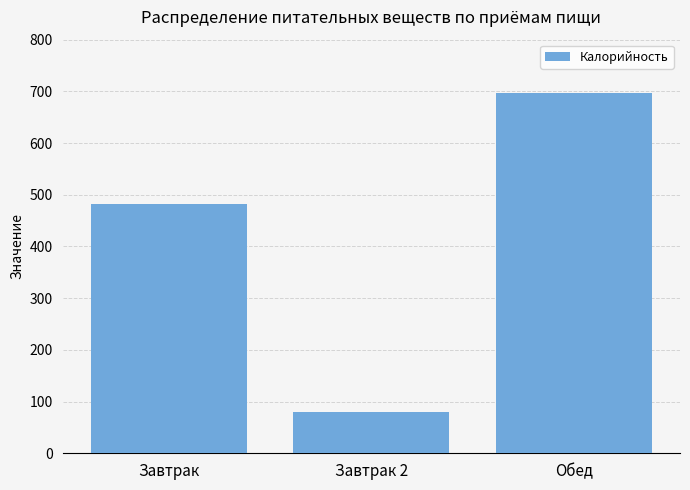

Count the values in the range 80 to 696.

3